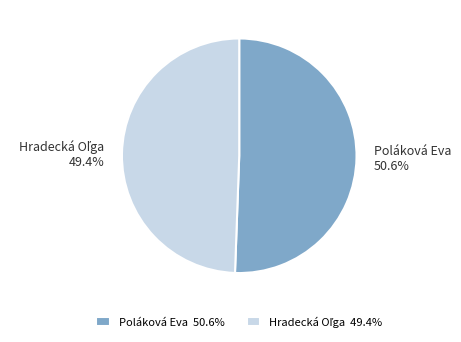

To the nearest percent, what is the difference between the largest and smallest slice percentages?

1%